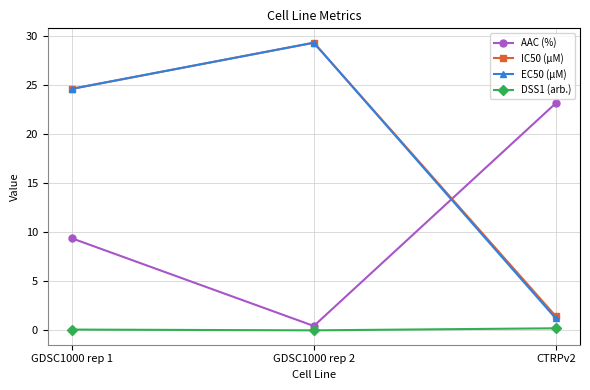

What is the label of the 2nd point from the right?

GDSC1000 rep 2